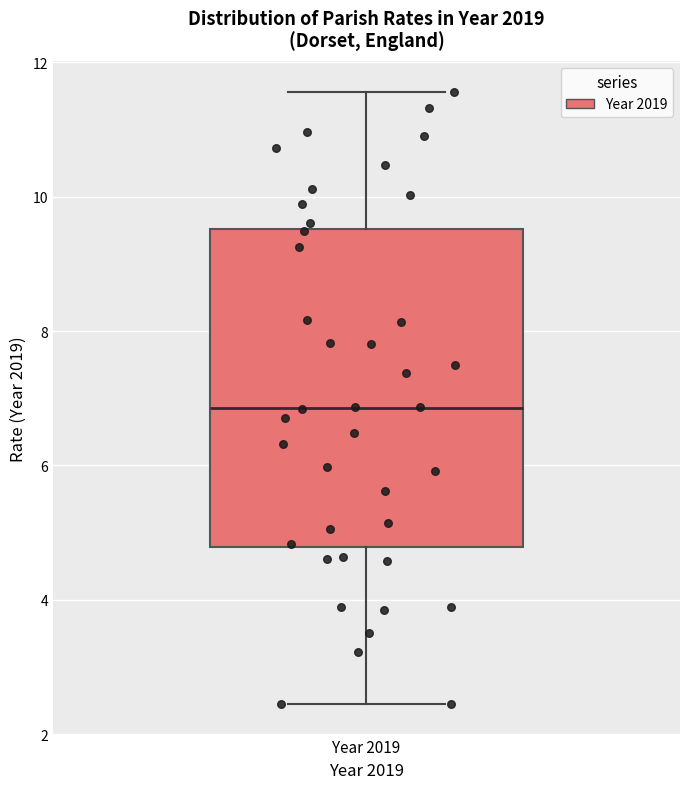

Transcribe this box plot: give where the median line is, the range the box spans, and where the two whiskers end, as read against the y-axis. The values are not printed on the chart, so give them approximately, as read against the axis.

median 6.8, box 4.8 to 9.6, whiskers 2.4 to 11.6